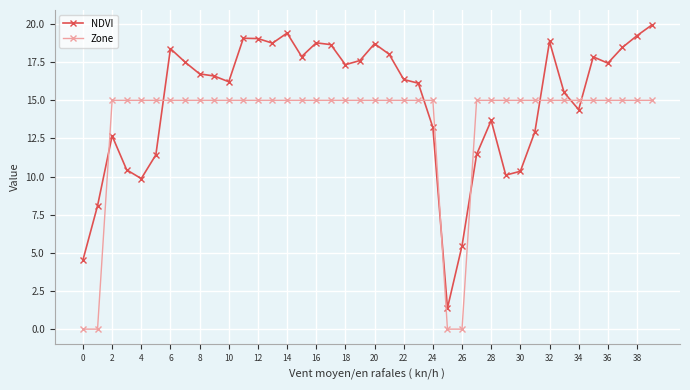

What is the value of the Zone point at the 32nd from the left?

15.0